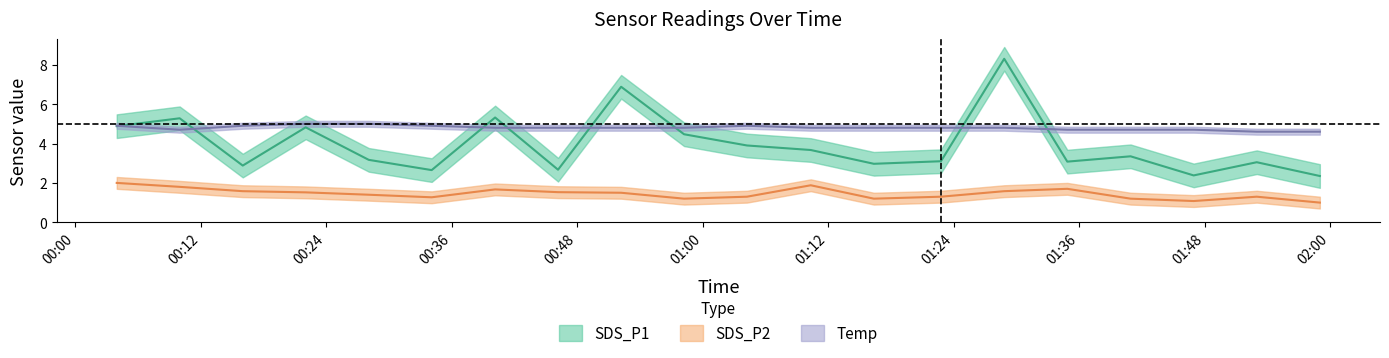

Which series has the largest range (max minus min)?

SDS_P1